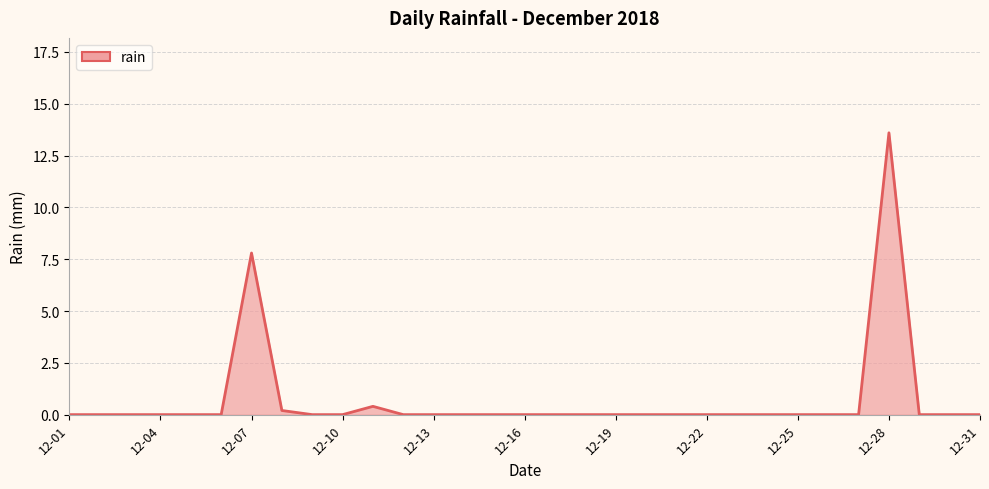

What is the greatest value displayed?

13.6